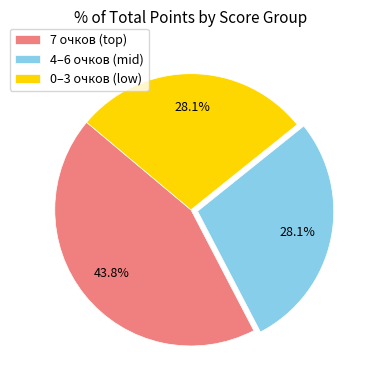

Which category has the biggest portion of the pie?

7 очков (top)